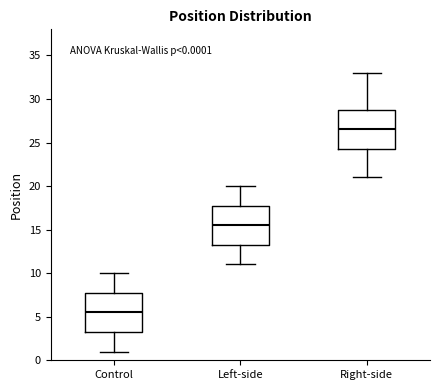

Which box has the lowest median line?

Control